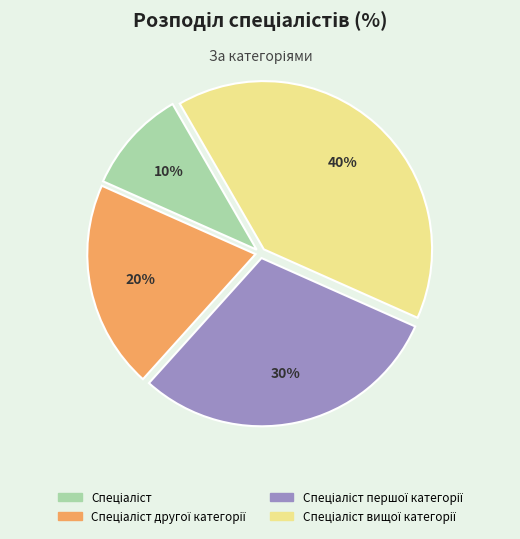

Is there any slice that represents more than half of the pie?

No